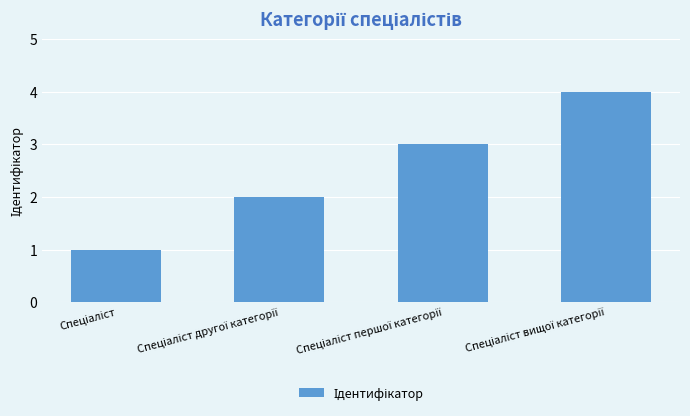

What is the greatest value displayed?

4